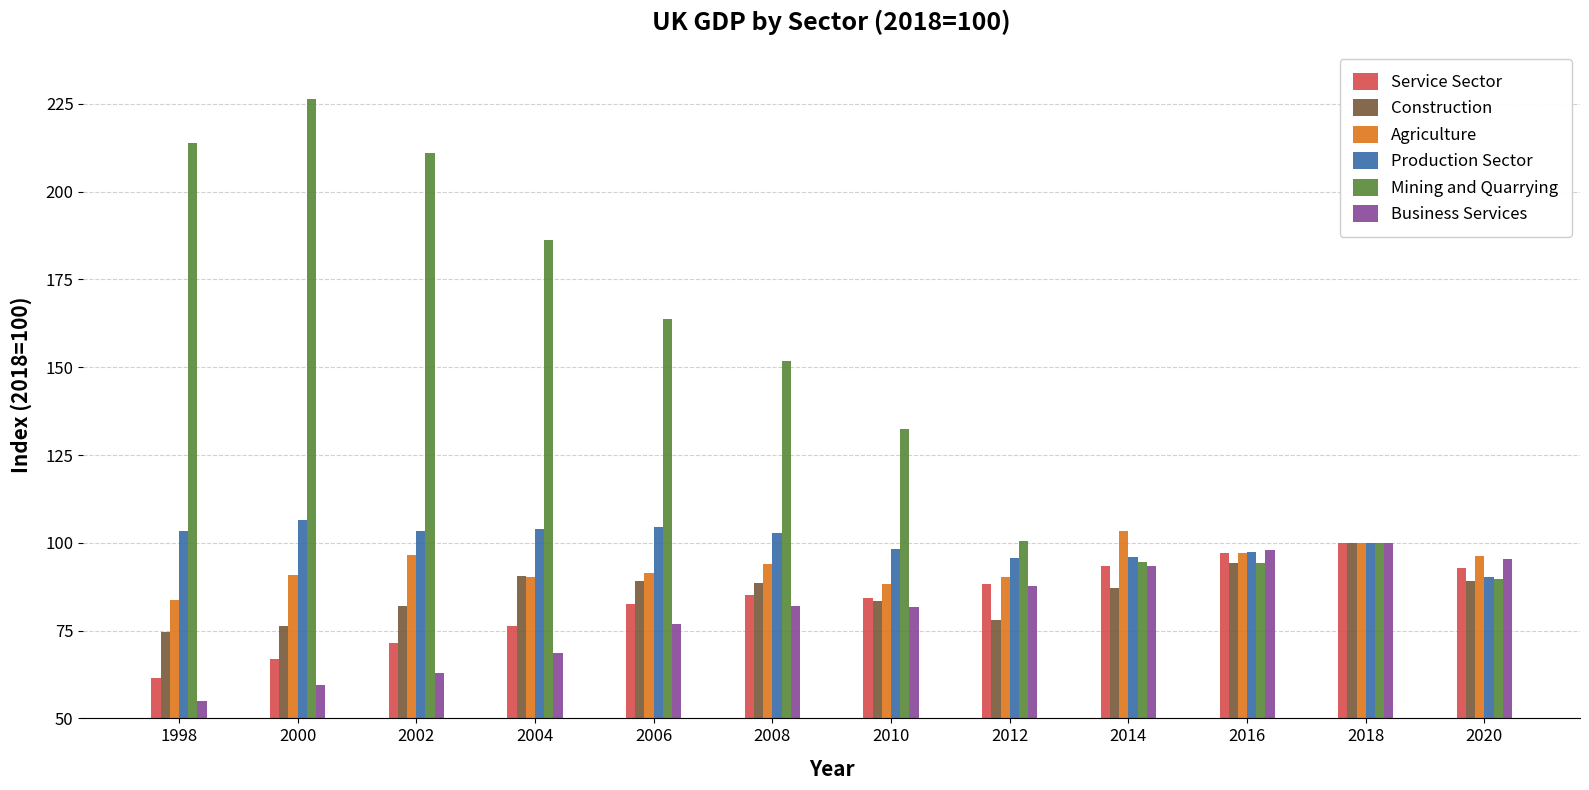

How many groups of bars are there?

12